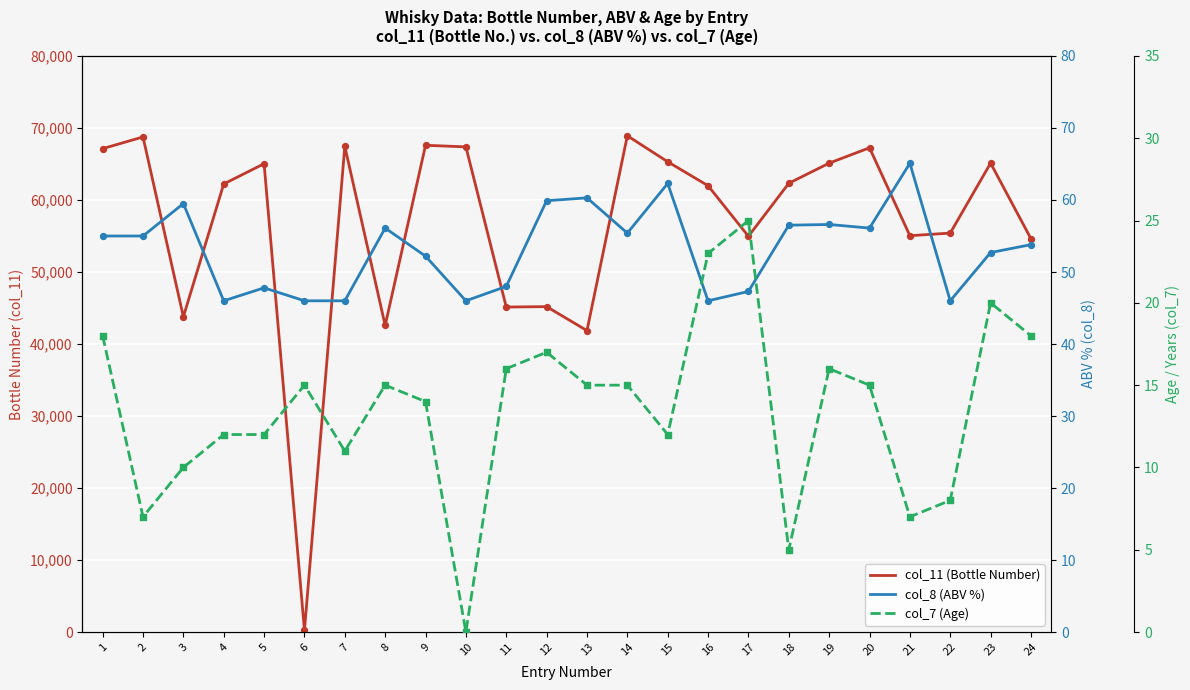

Is the value of col_7 (Age) at 6 greater than the value of col_11 (Bottle Number) at 5?

No